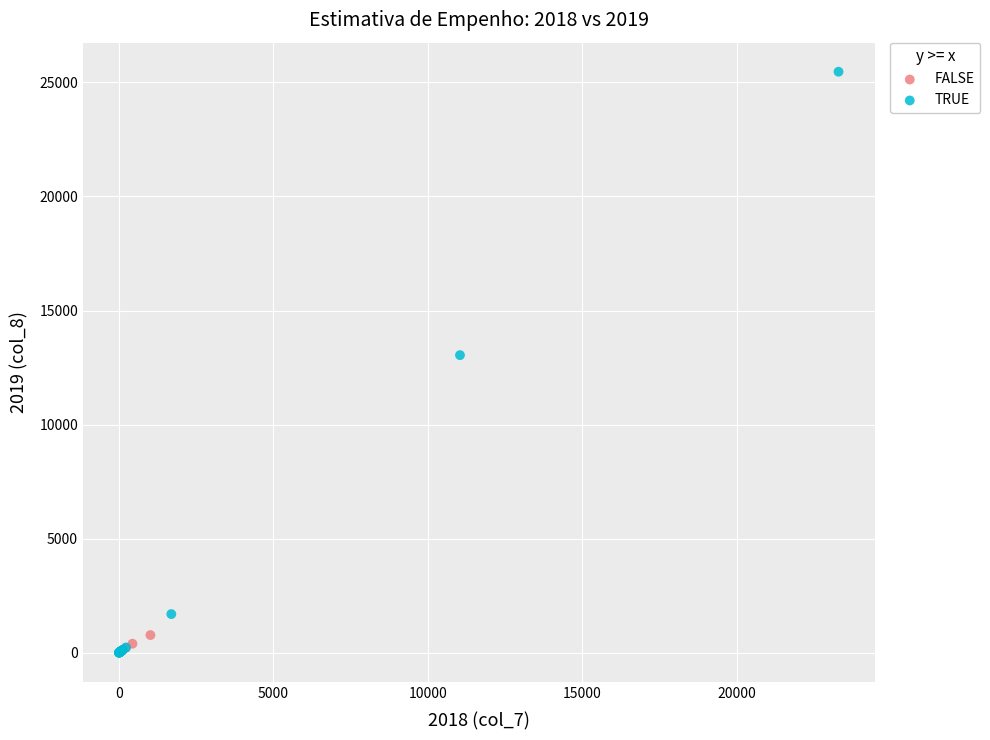

What are all the series names shown in the legend?

FALSE, TRUE